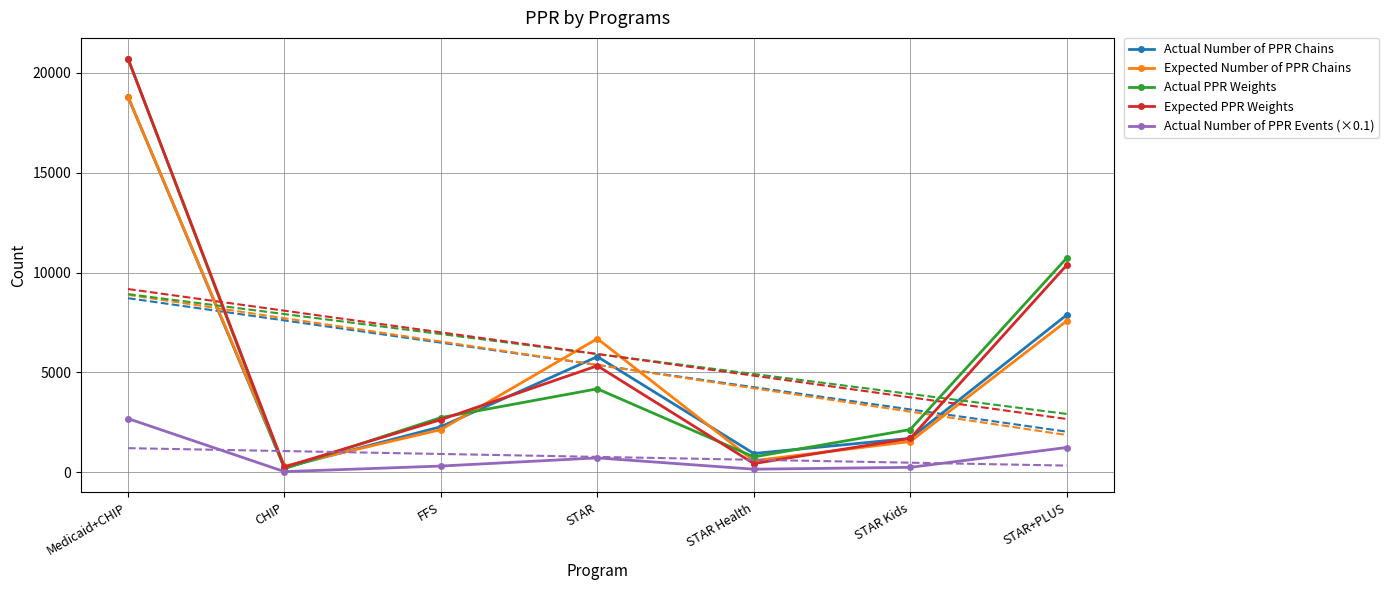

What are all the series names shown in the legend?

Actual Number of PPR Chains, Expected Number of PPR Chains, Actual PPR Weights, Expected PPR Weights, Actual Number of PPR Events (×0.1)